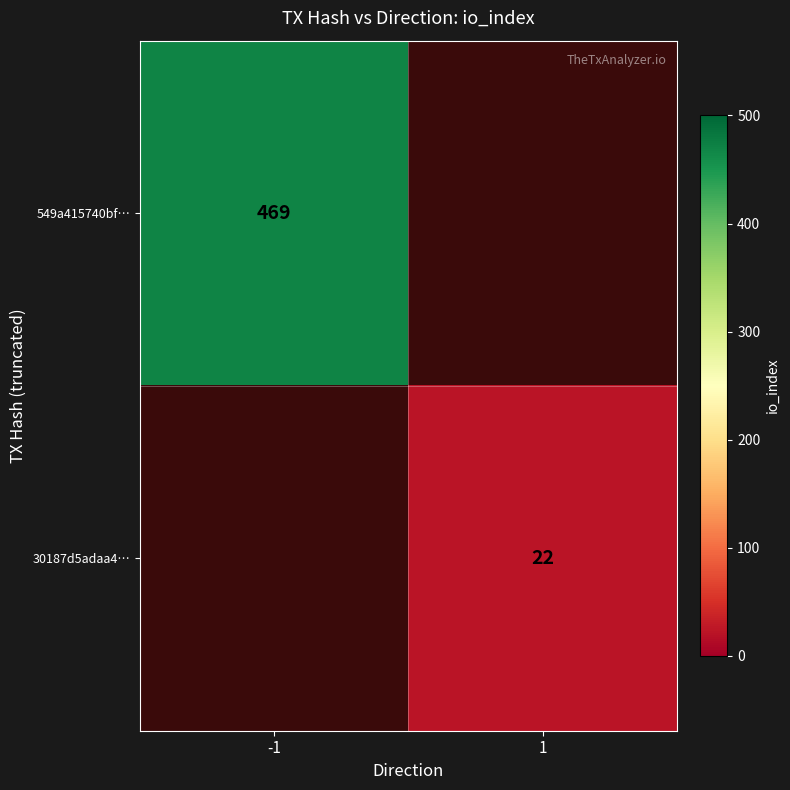

Between 1 and -1, which is larger?

-1